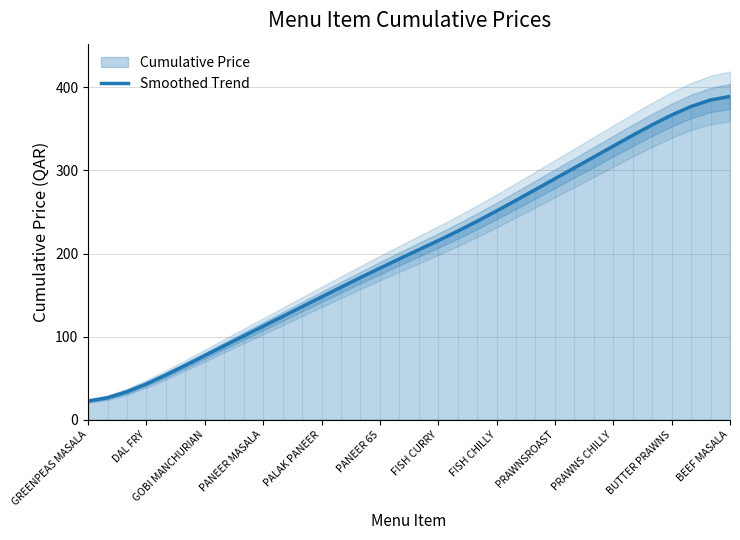

The value of Smoothed Trend at PRAWNS CHILLY is 329.4. True or false?

True